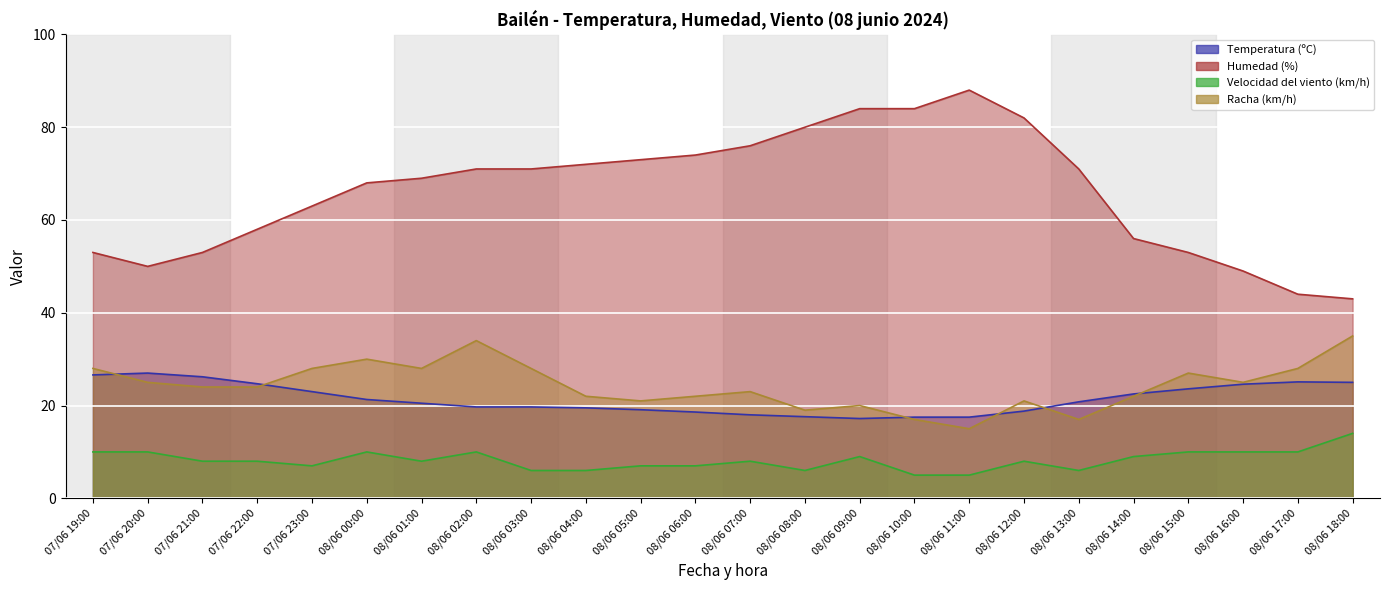

Rank the series by their maximum value, from lowest to highest.

Velocidad del viento (km/h), Temperatura (ºC), Racha (km/h), Humedad (%)